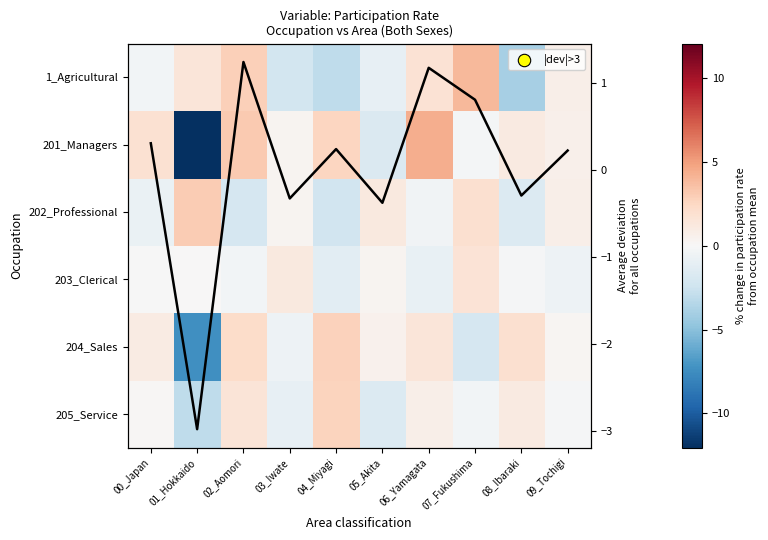

What is the lowest value of the 201_Managers series?

-12.0